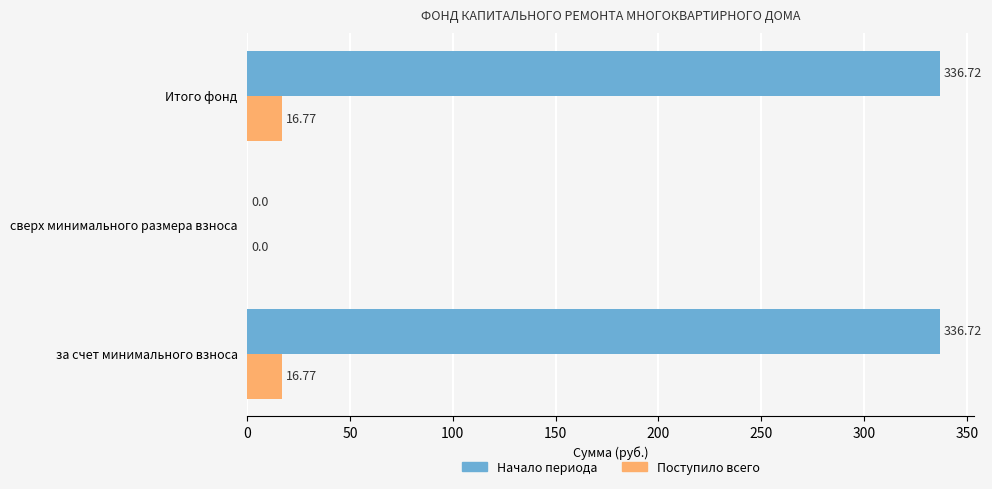

How many values in Начало периода are above zero?

2